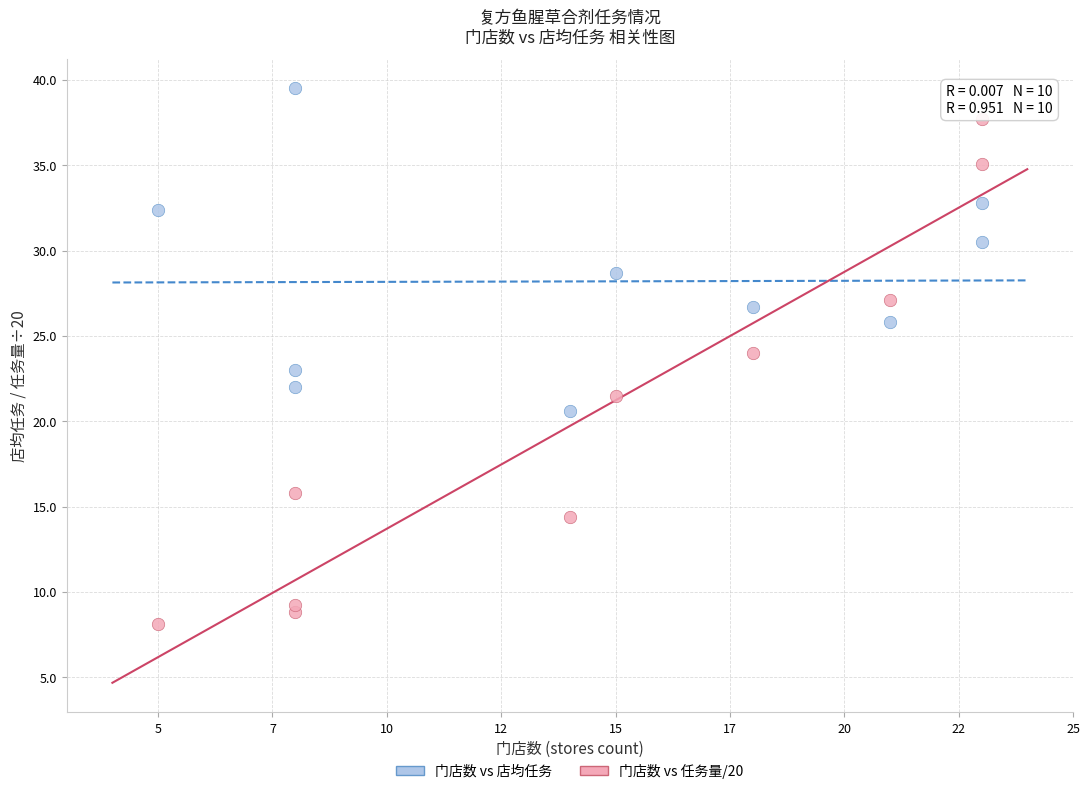

Which series has the largest Y range (max minus min)?

门店数 vs 任务量/20